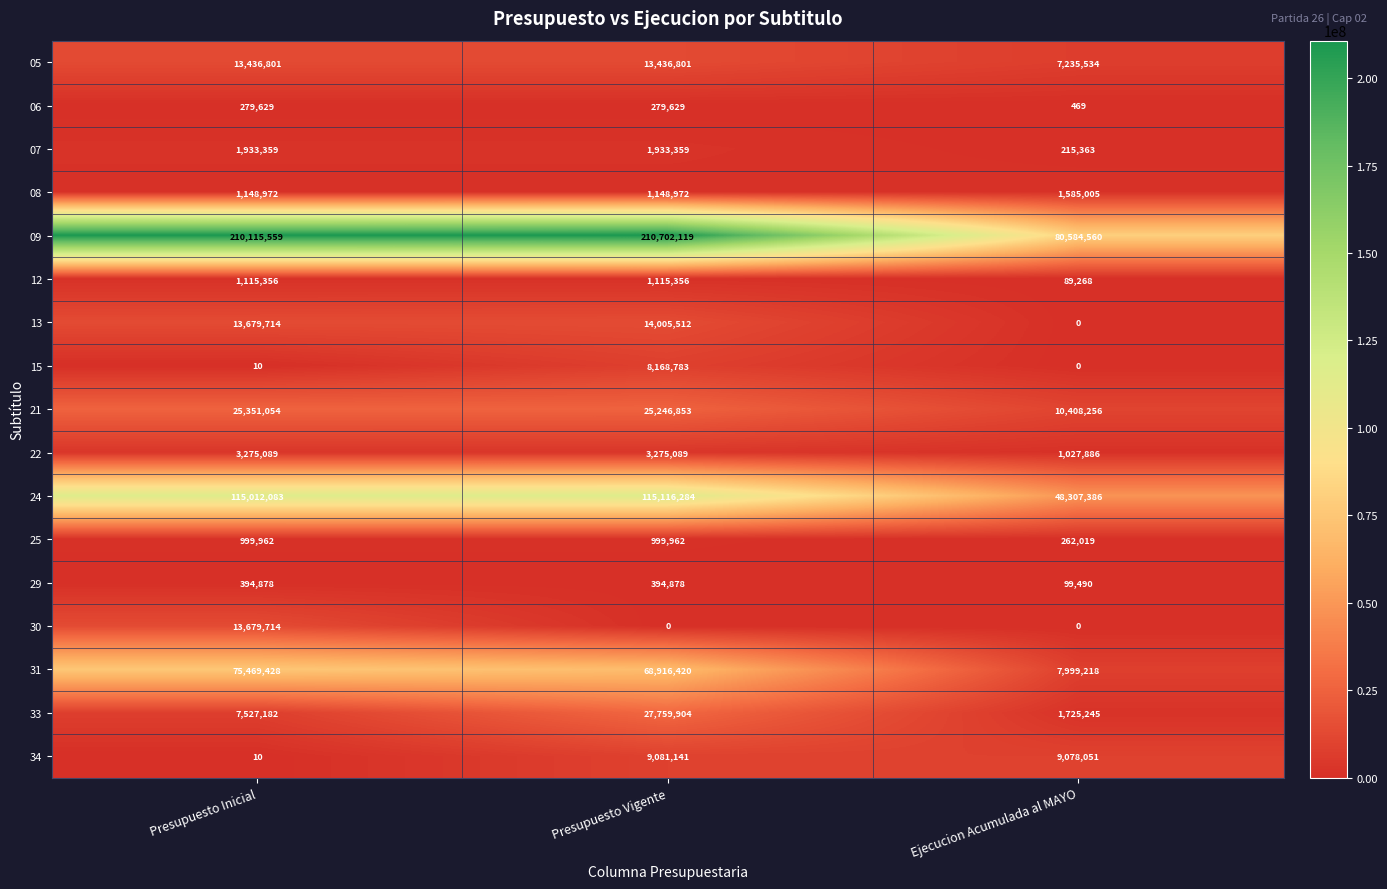

How many distinct data groups are displayed?

17